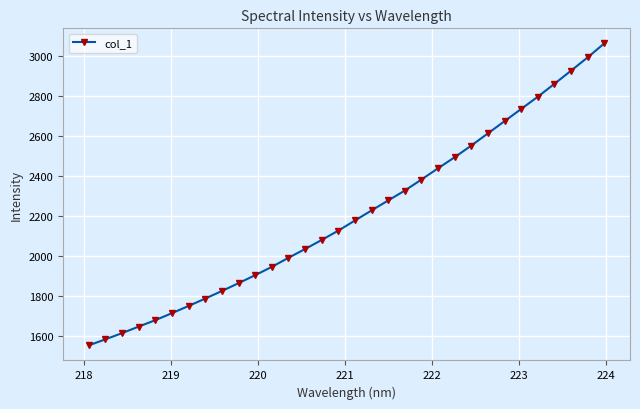

What is the maximum value shown in the chart?

3064.6